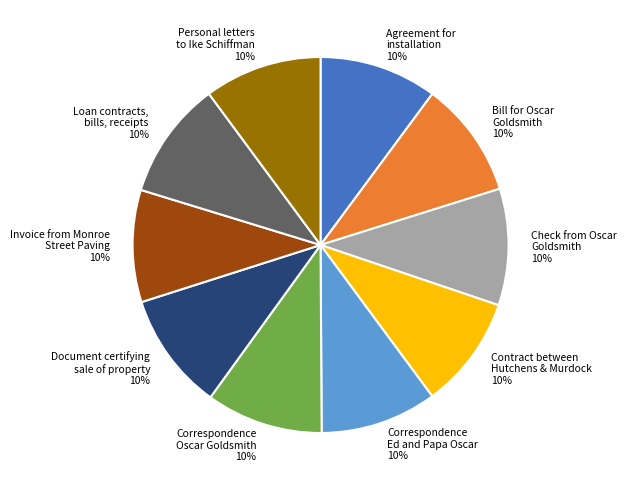

Is it true that Contract between Hutchens & Murdock is 10% of the pie?

True